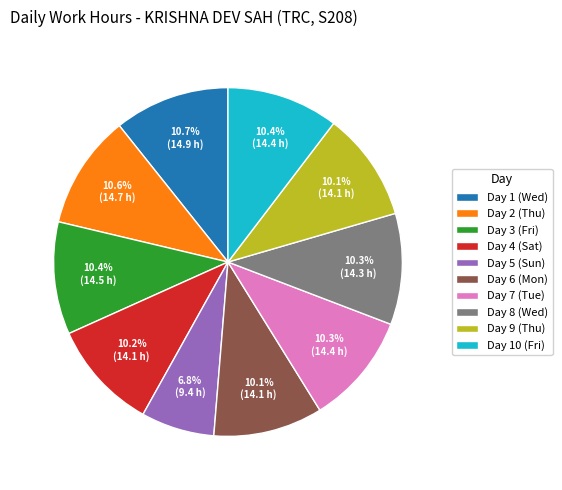

How many segments does this pie chart have?

10